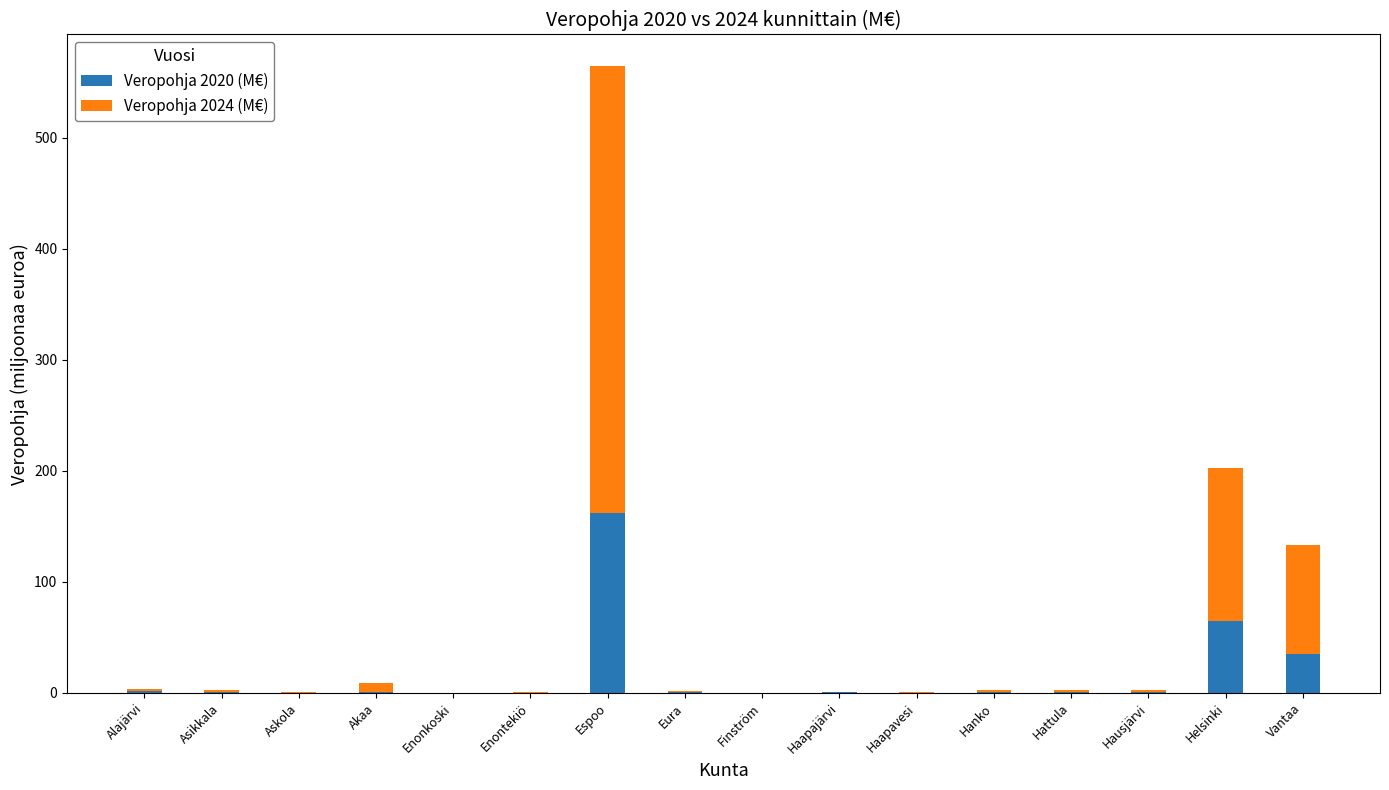

Where is Veropohja 2020 (M€) nearest to the value 81?

Helsinki